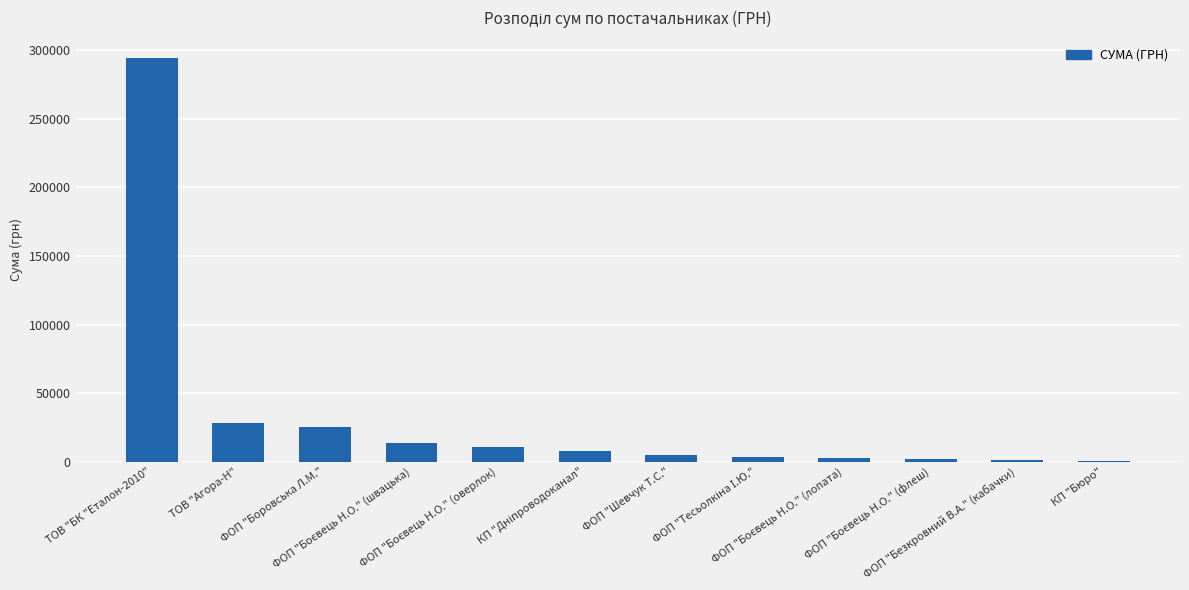

What is the maximum value shown in the chart?

294511.2